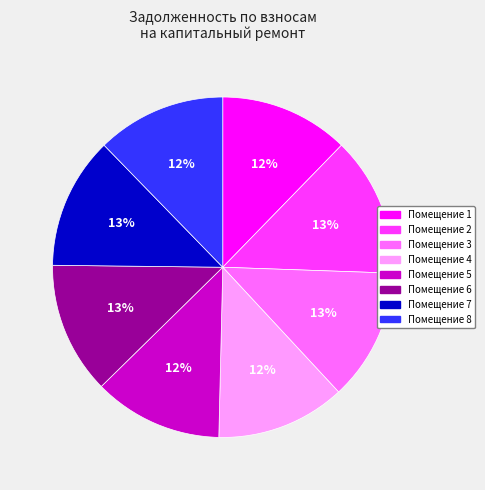

Is there any slice that represents more than half of the pie?

No